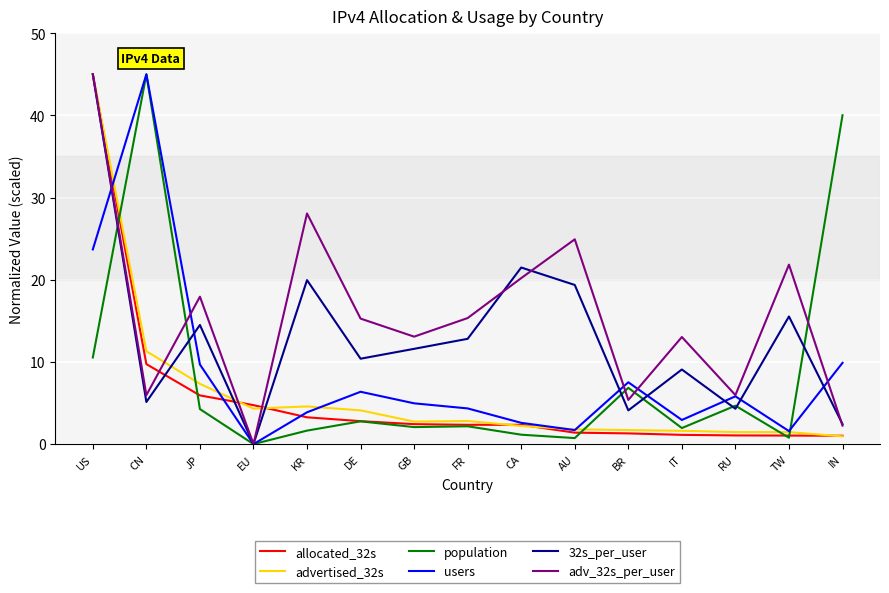

What value does the adv_32s_per_user series have at BR?

5.4